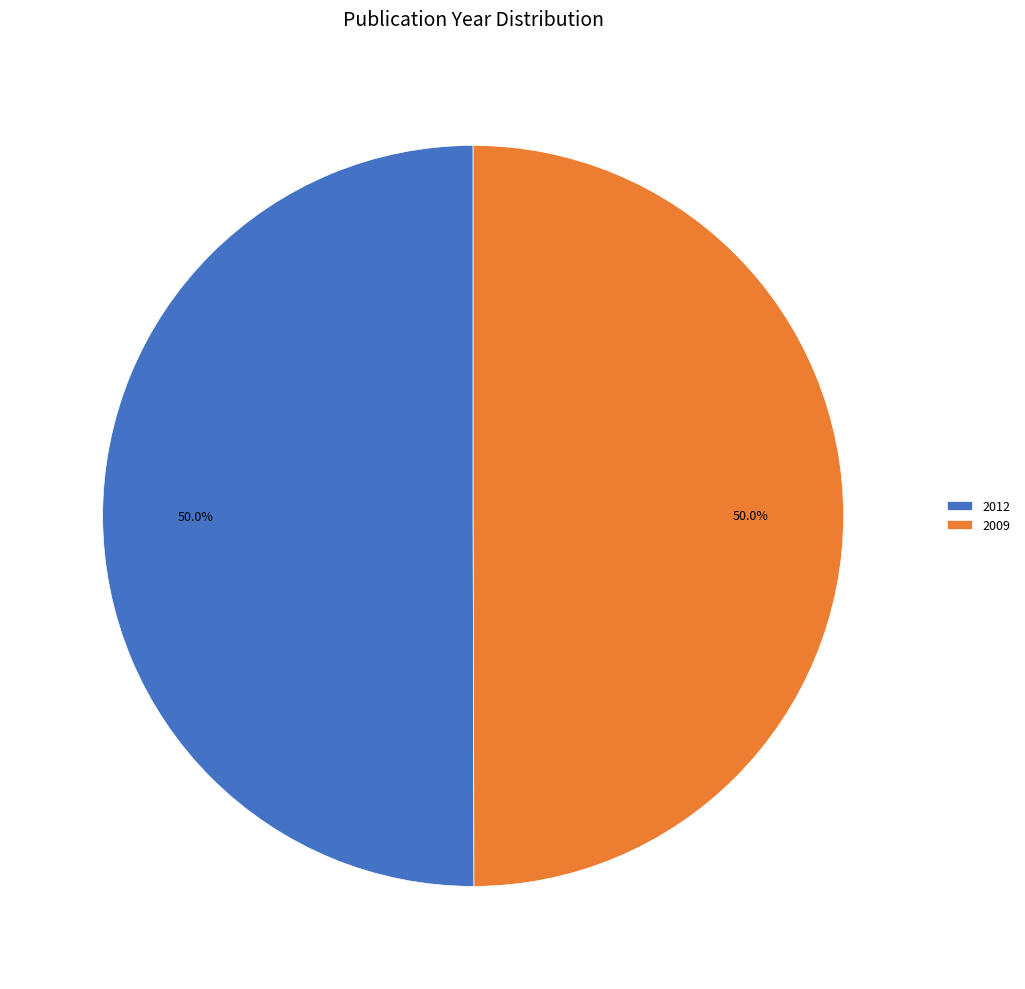

Combined, what portion of the pie is 2012 and 2009?

100.0%